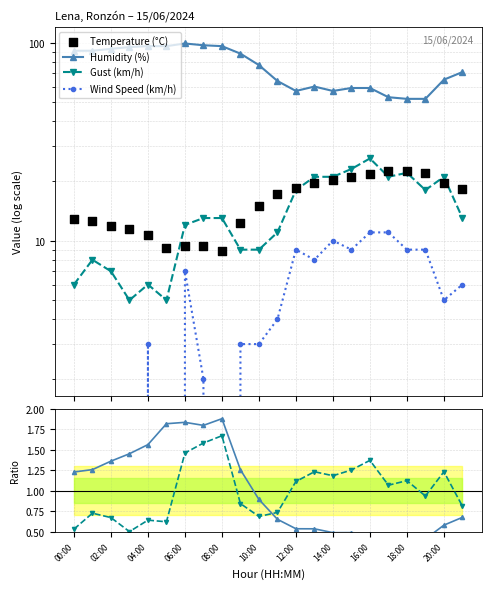

Which series has the widest spread of Y values?

Humidity (%)